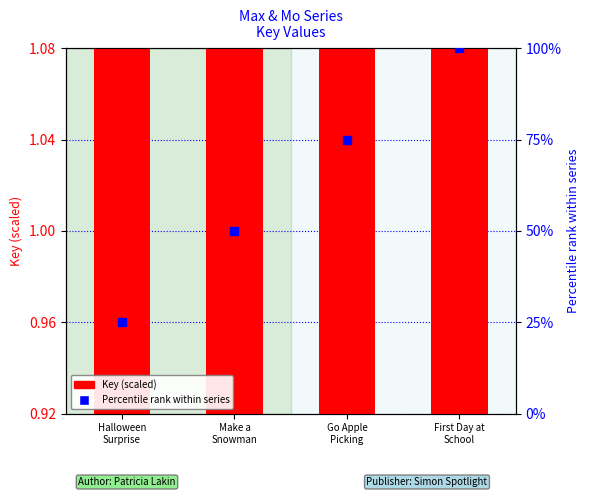

Which series has the widest spread of Y values?

Percentile rank